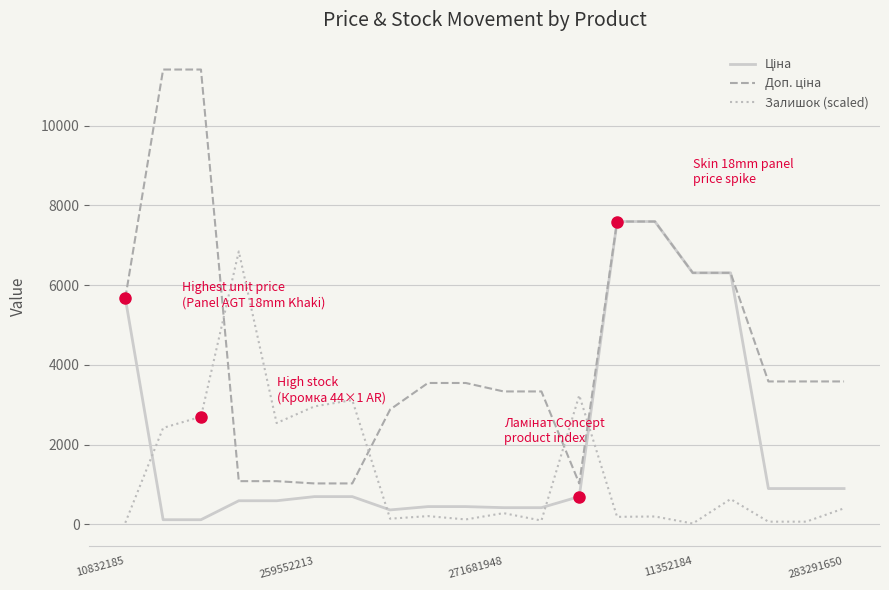

What is the maximum value shown in the chart?

11410.0